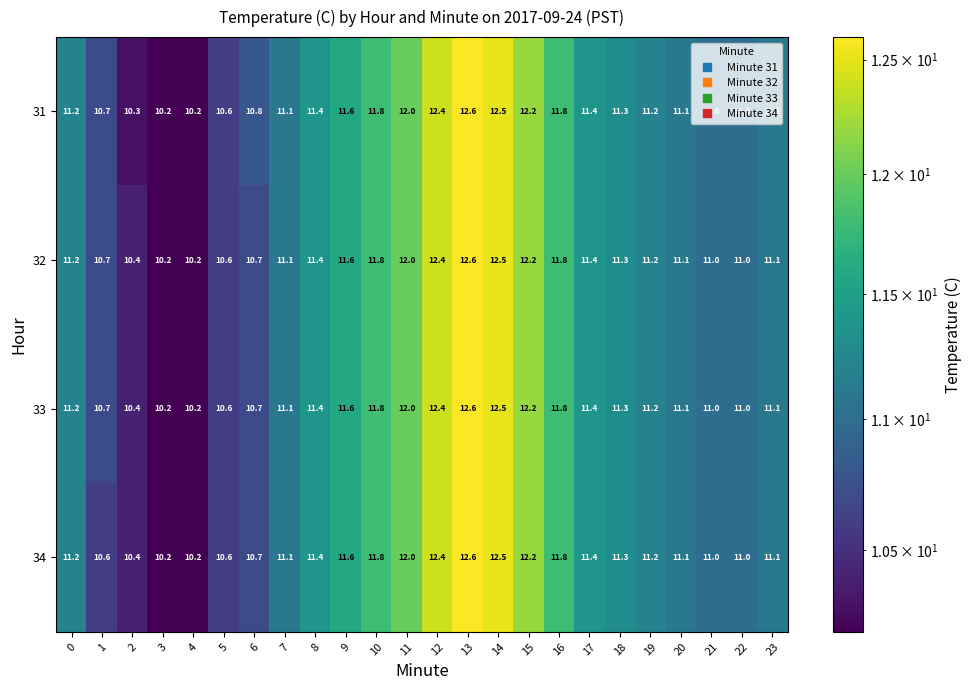

What is the difference between the maximum and minimum values in the 32 series?

2.4